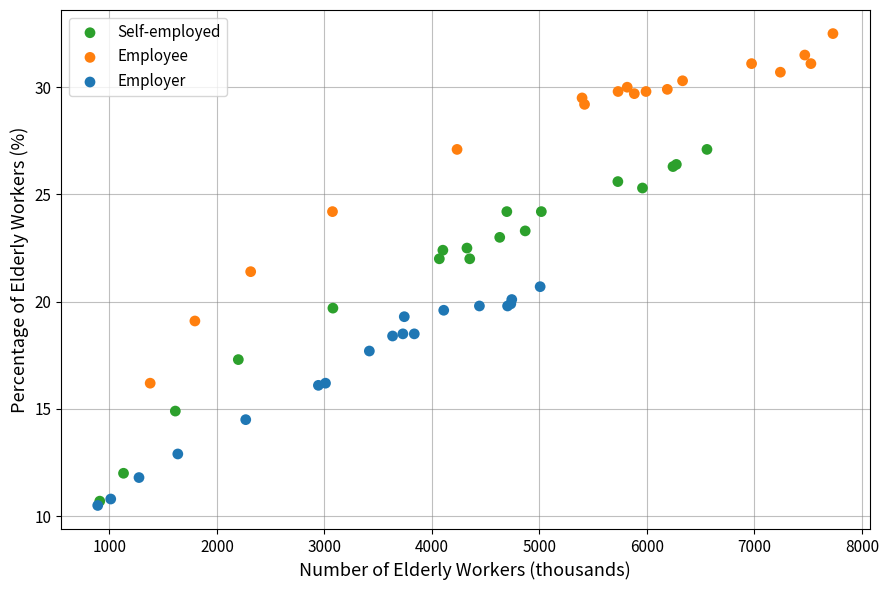

Which series contains the highest Y value?

Employee